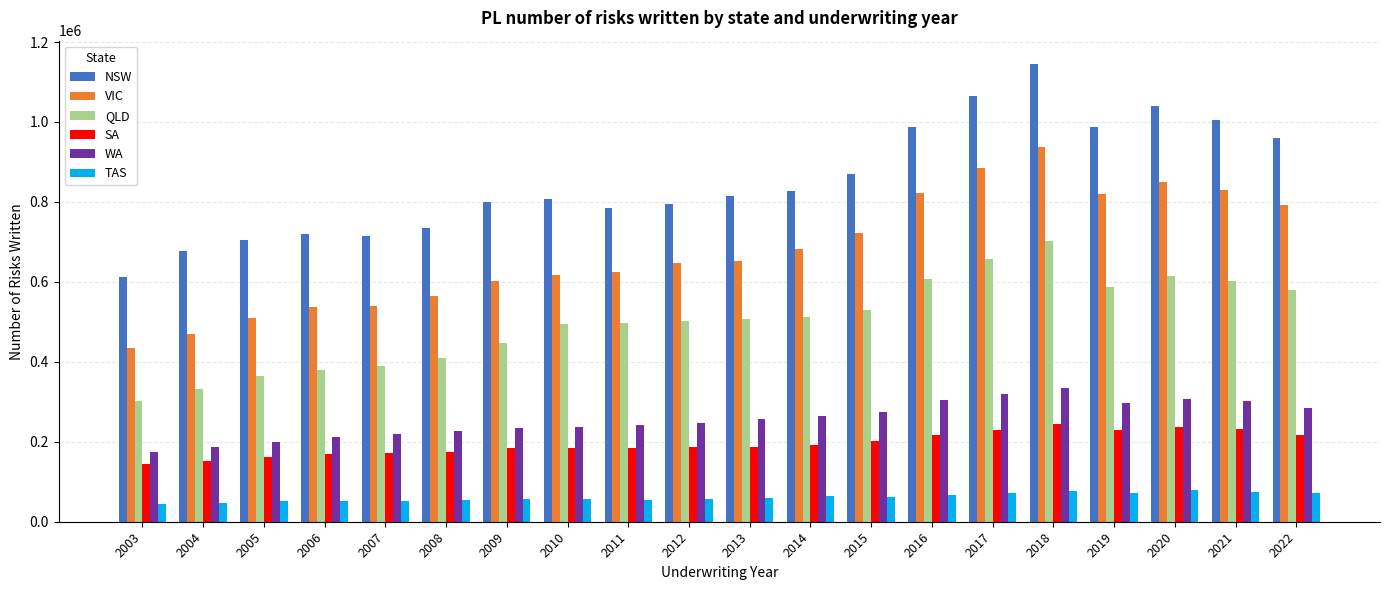

What are all the series names shown in the legend?

NSW, VIC, QLD, SA, WA, TAS